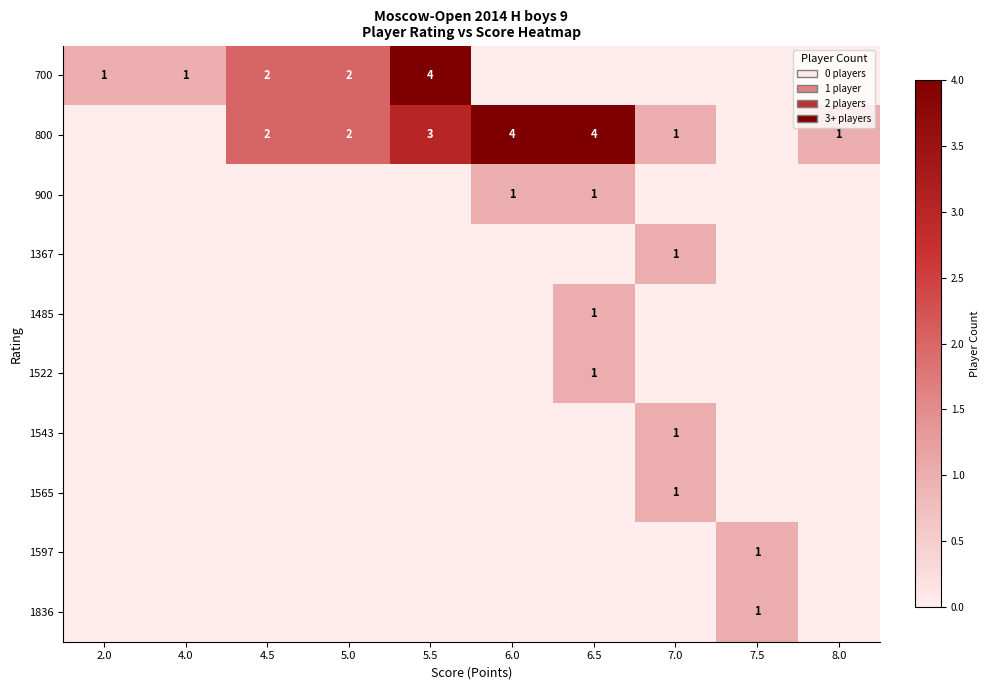

The 1367 series shows 1 at 7.0. True or false?

True